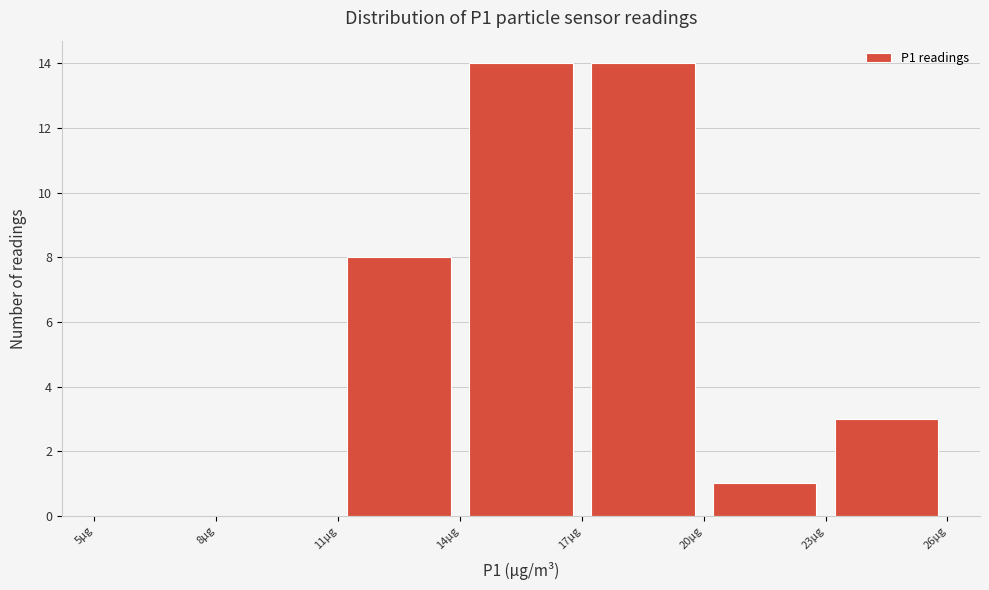

What is the height of the bar covering 23 to 26 on the x-axis? The values are not printed on the chart, so give them approximately, as read against the axis.

3